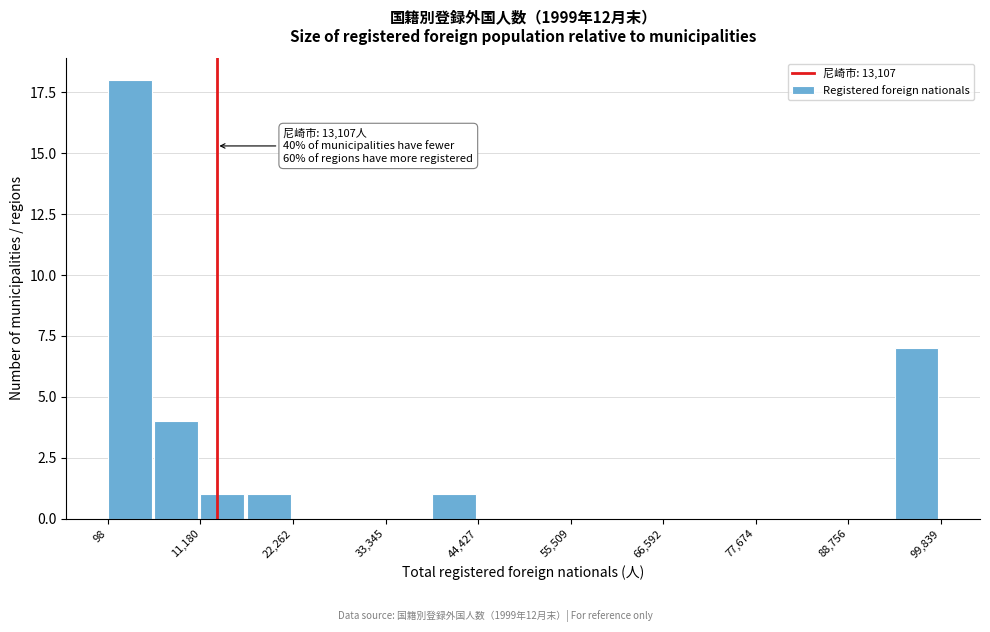

Around what value on the x-axis is the tallest bar? Give the approximate position of its centre, as read against the axis.

2000